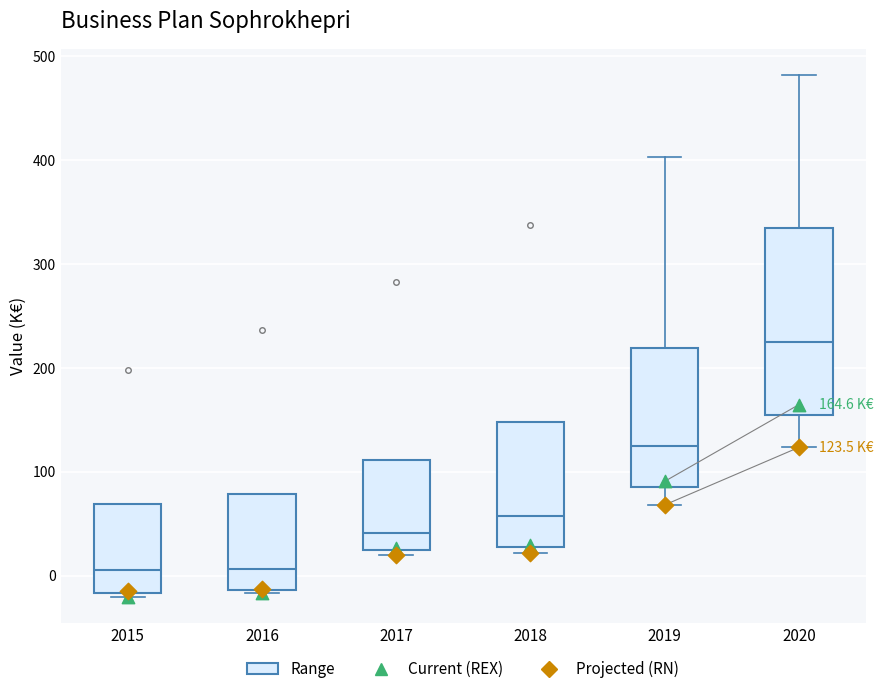

Comparing the boxes themselves (not the whiskers), which one is the tallest?

2020